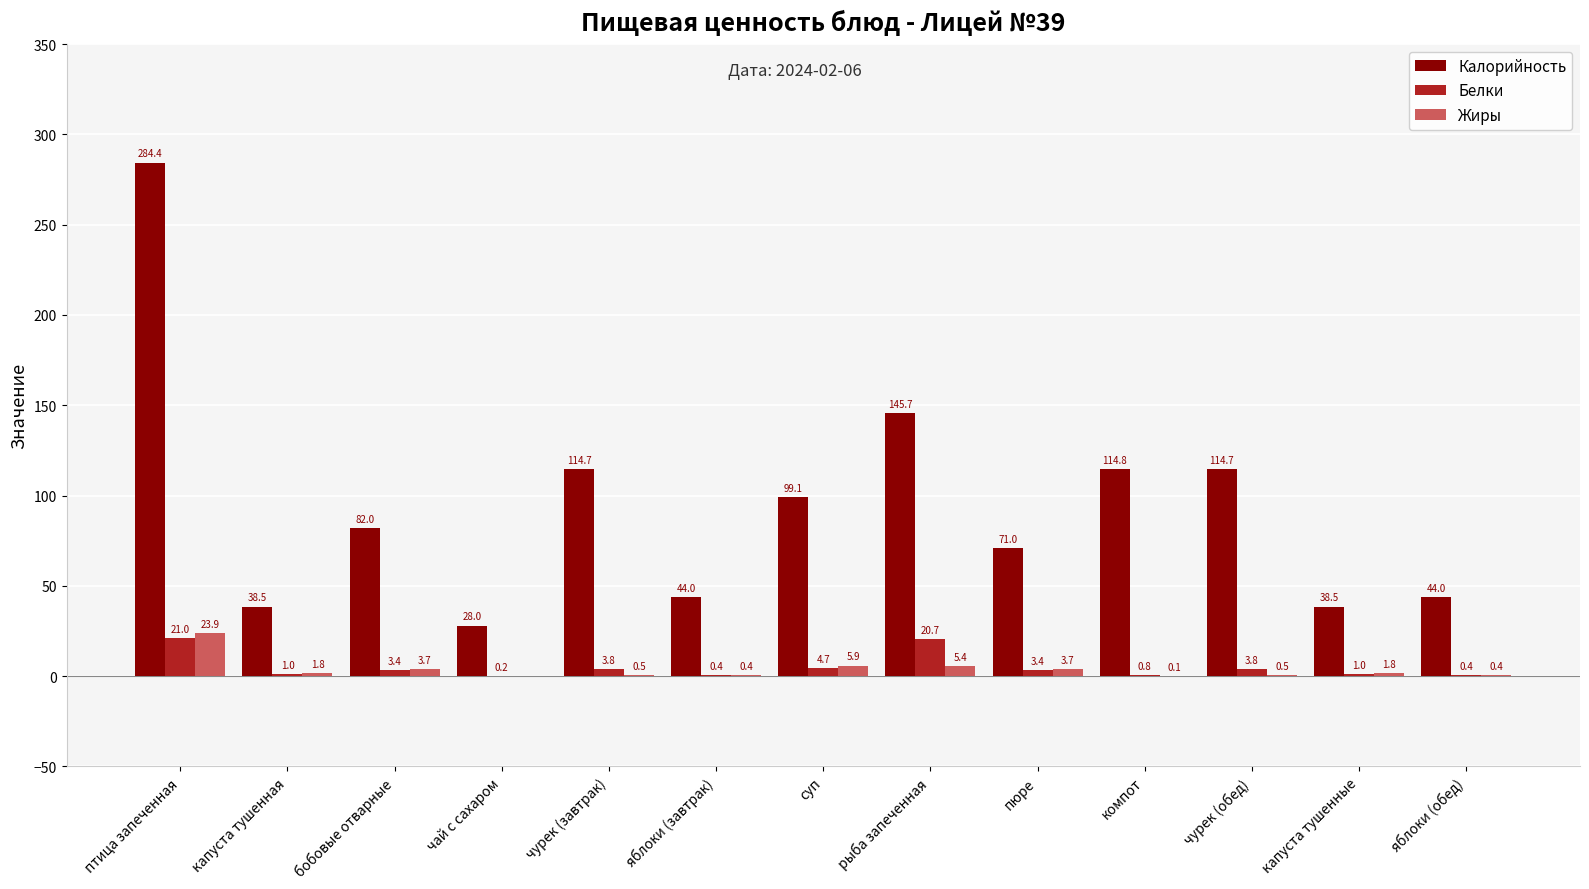

Count the number of categories in the chart.

13